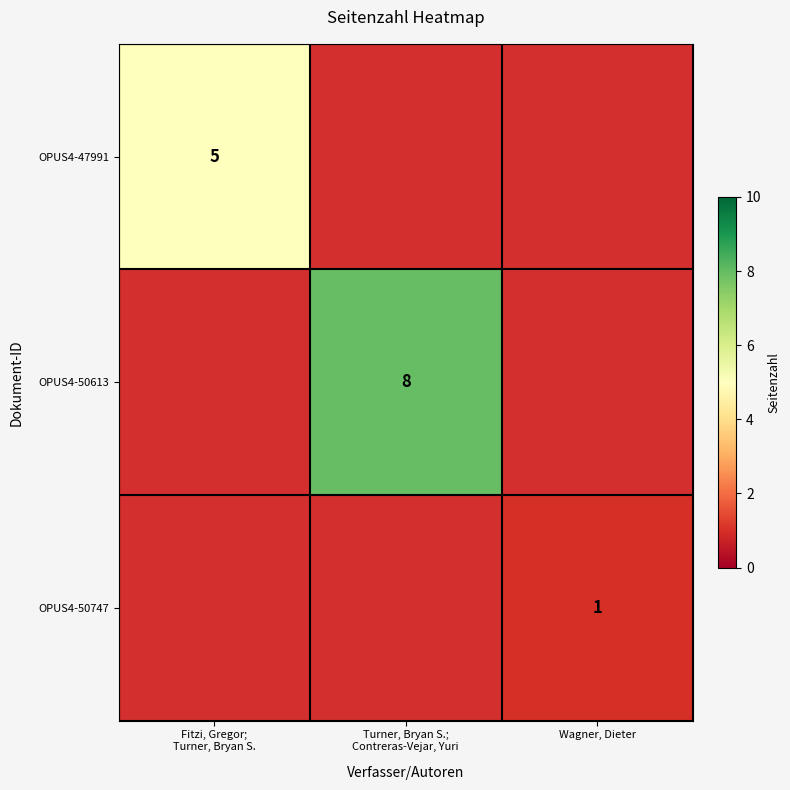

At which label does OPUS4-50613 reach its minimum?

Fitzi, Gregor; Turner, Bryan S.